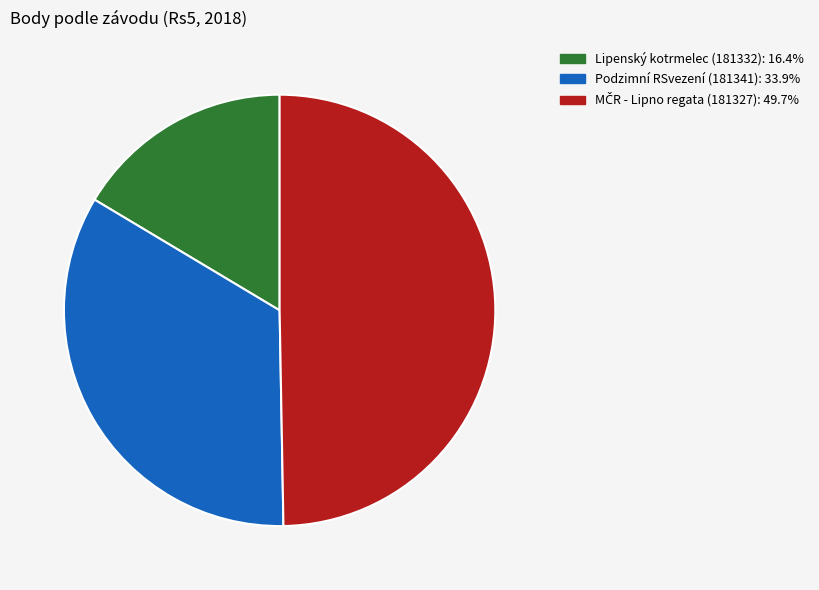

Does Lipenský kotrmelec (181332): 16.4% account for over 50% of the chart?

No